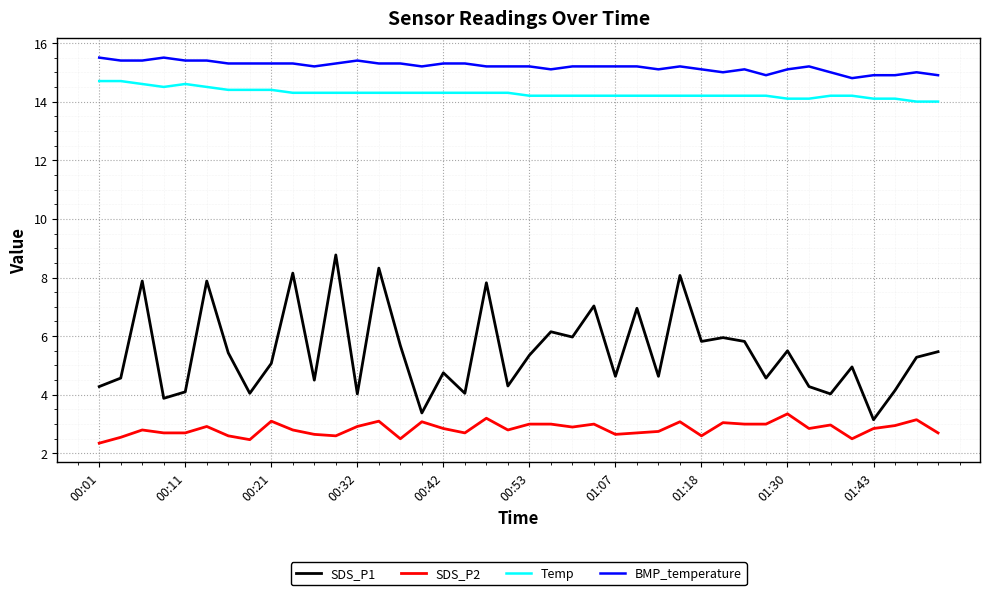

Which series has the largest range (max minus min)?

SDS_P1